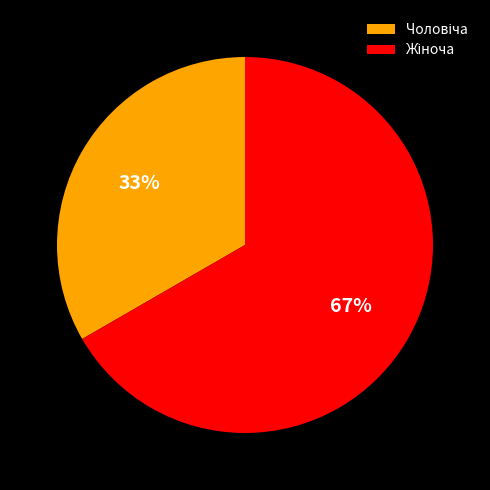

Is there any slice that represents more than half of the pie?

Yes